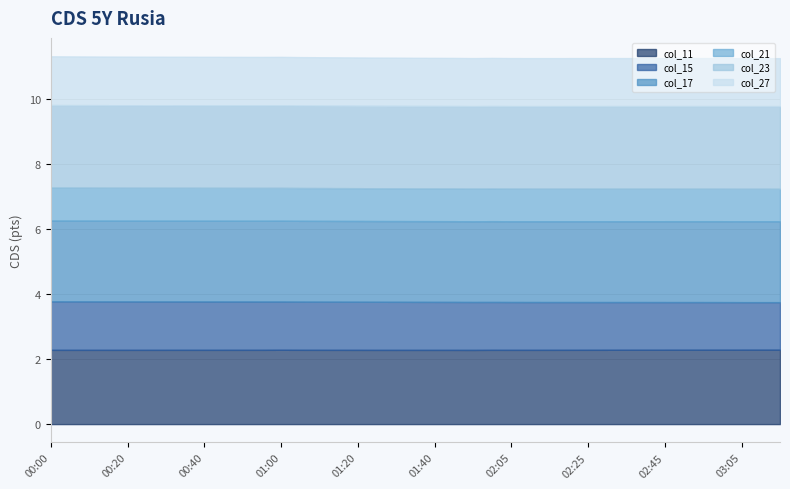

Between 02:00 and 02:55, which series saw the biggest shift?

col_15